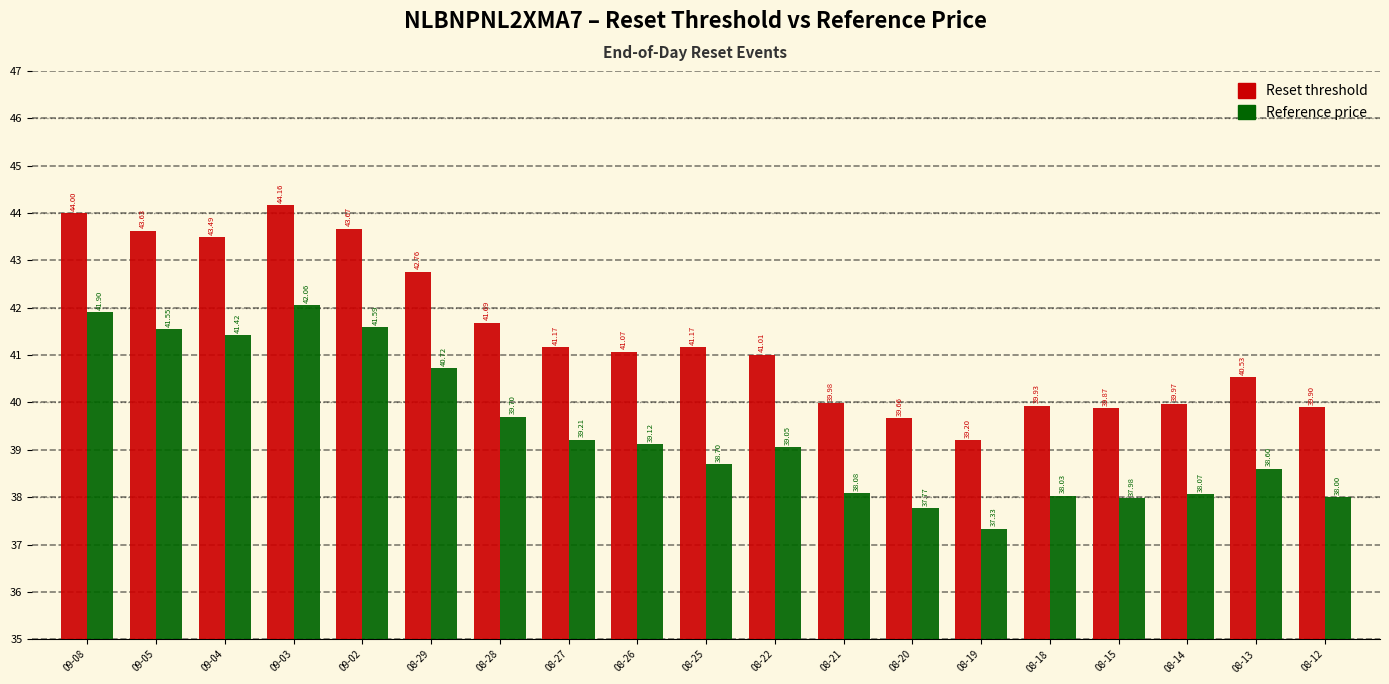

At which category does the chart reach its peak across all series?

09-03